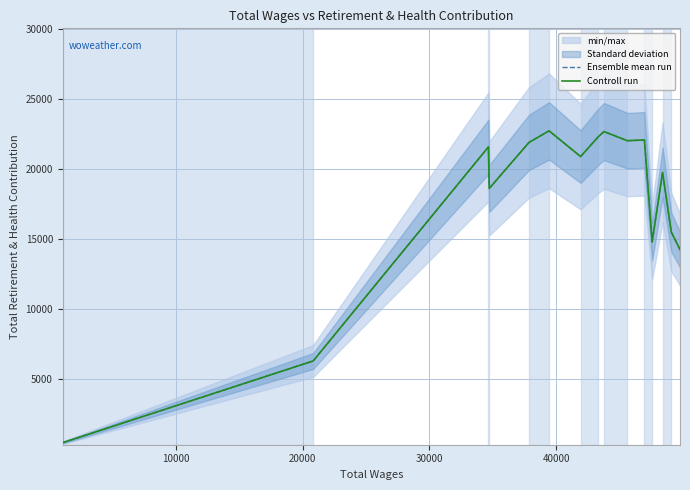

True or false: Ensemble mean run and Controll run intersect in this chart.

False